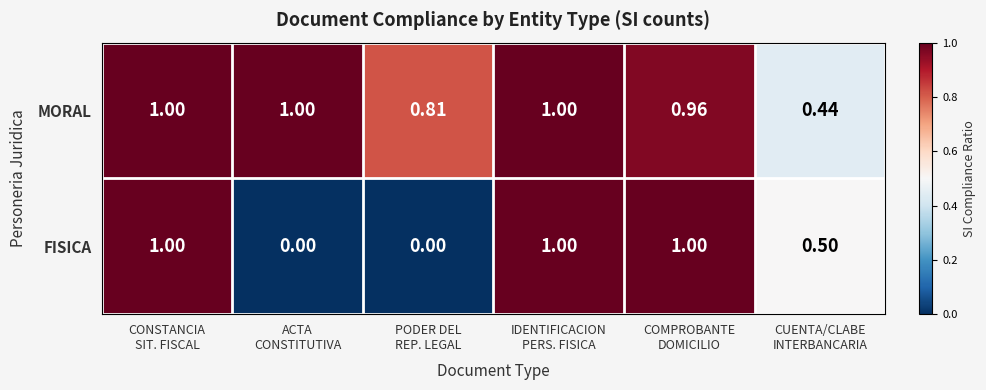

Which series has the widest spread of values?

FISICA